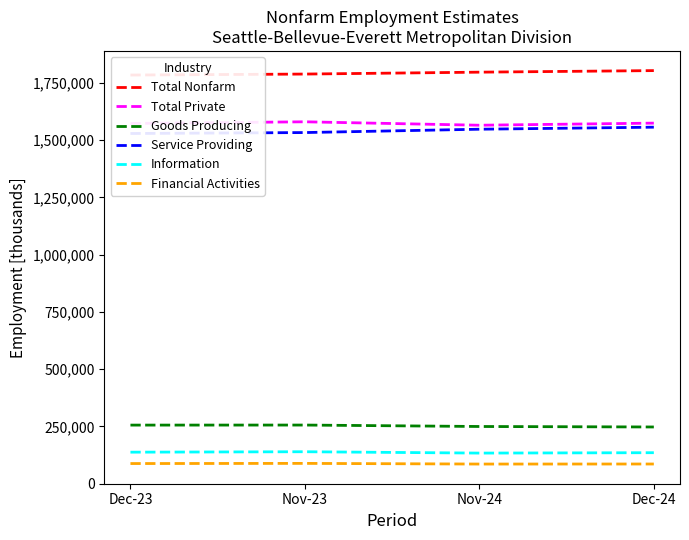

Reading left to right, extract all data points from this chart.

Total Nonfarm: 1785000	1789300	1797600	1804400
Total Private: 1573400	1580700	1565700	1574900
Goods Producing: 255400	255600	249300	247200
Service Providing: 1529600	1533700	1548300	1557200
Information: 137100	139000	133100	134800
Financial Activities: 87400	88100	85200	85400